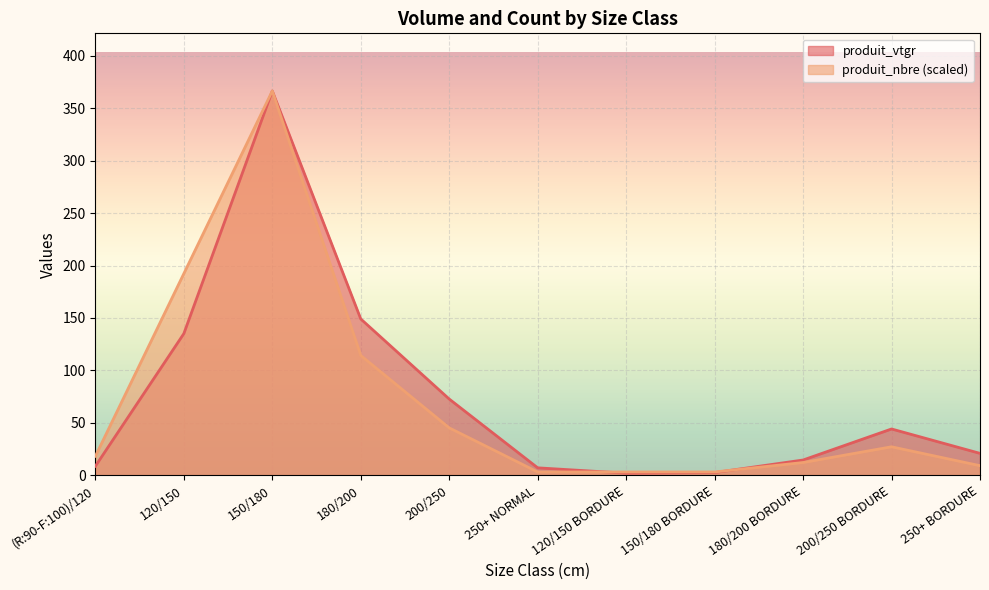

Reading left to right, transcribe all the data shown in this chart.

produit_vtgr: 8.5	135.0	366.5	149.0	72.6	7.0	1.8	2.4	14.4	44.0	20.8
produit_nbre: 18.0	192.3	366.5	114.2	45.1	3.0	3.0	3.0	12.0	27.0	9.0